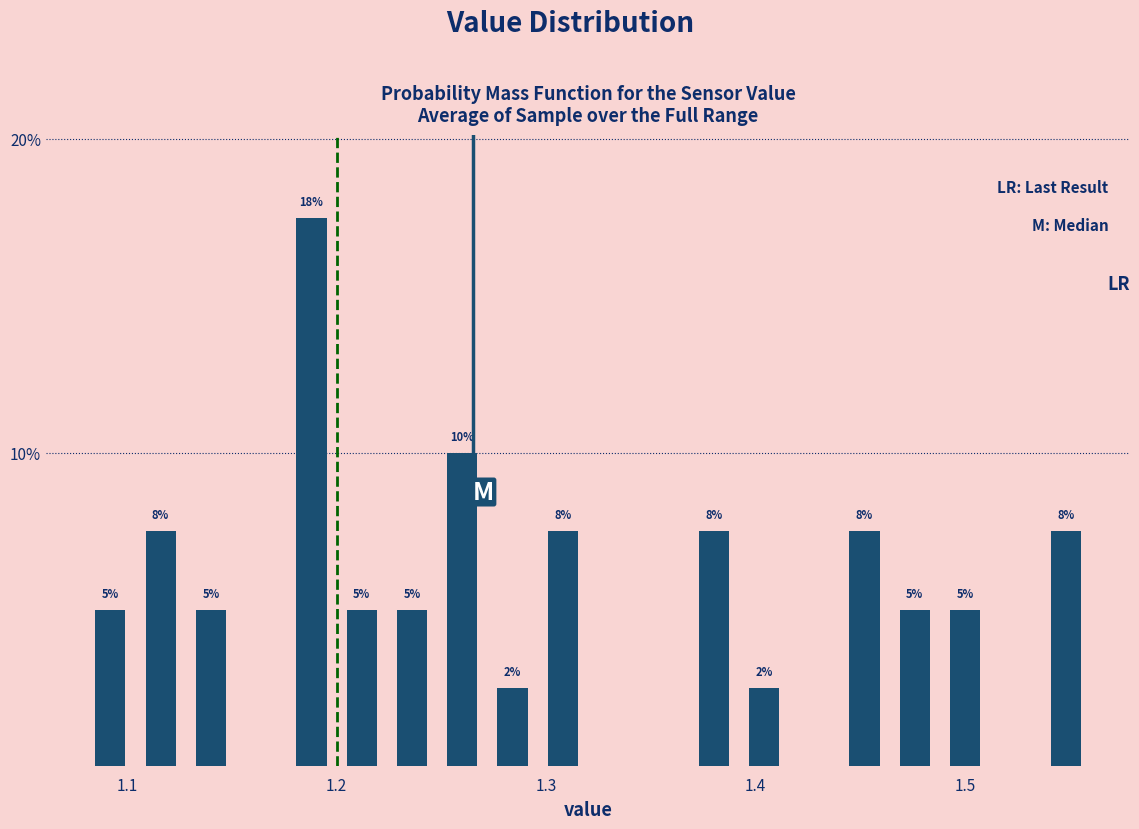

Read against the x-axis, roughly where is the centre of the tallest bar?

1.19